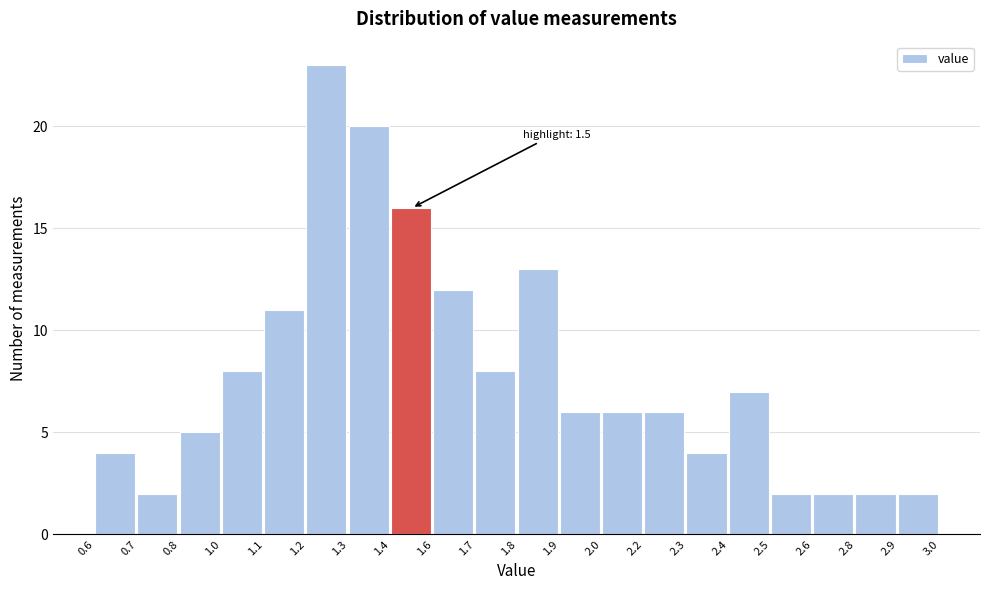

Reading left to right, extract all data points from this chart.

4	2	5	8	11	23	20	16	12	8	13	6	6	6	4	7	2	2	2	2